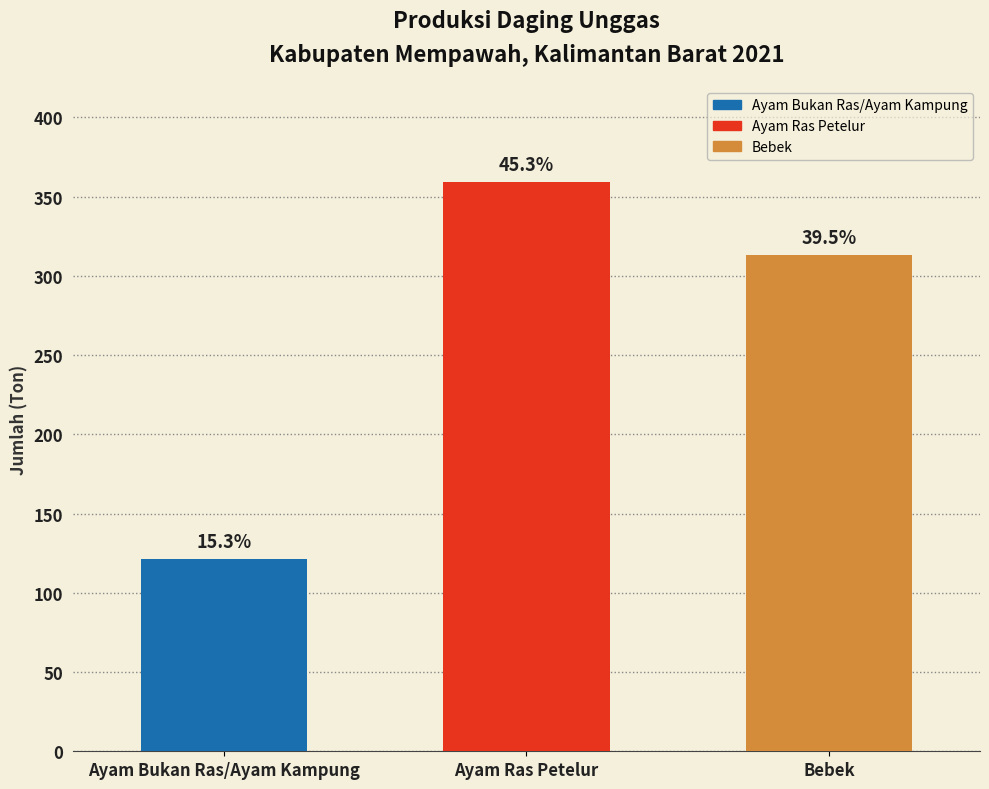

What is the value of the 1st bar from the left?

121.2